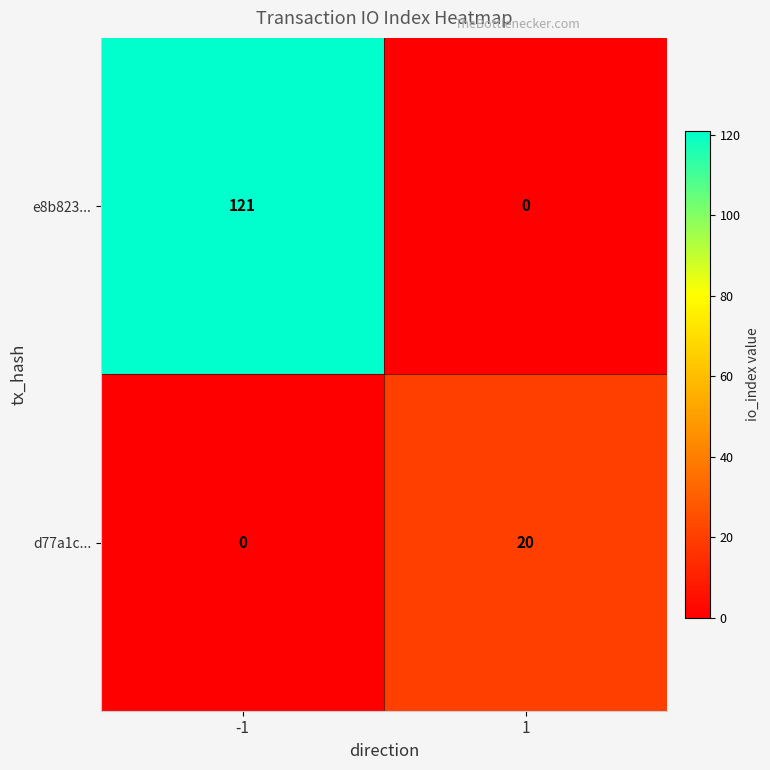

Read the e8b823... value at -1, to the nearest 10.

120